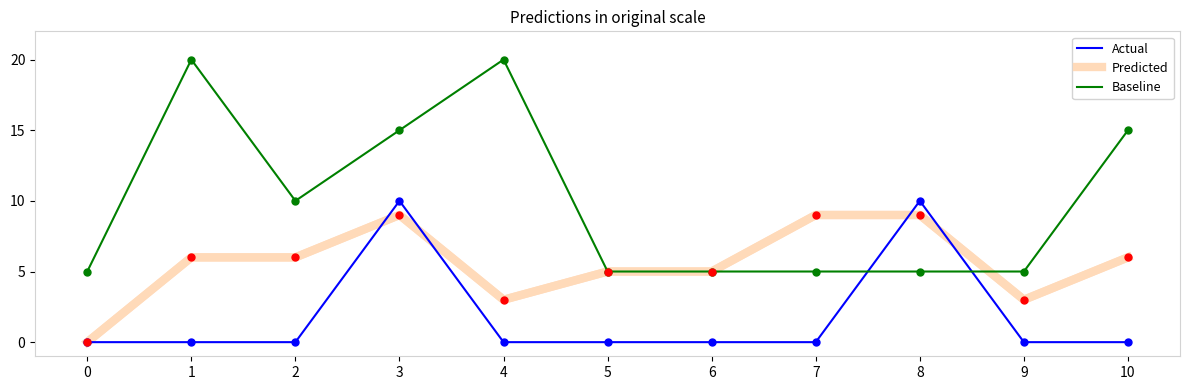

The Baseline series shows 7 at 0. True or false?

False